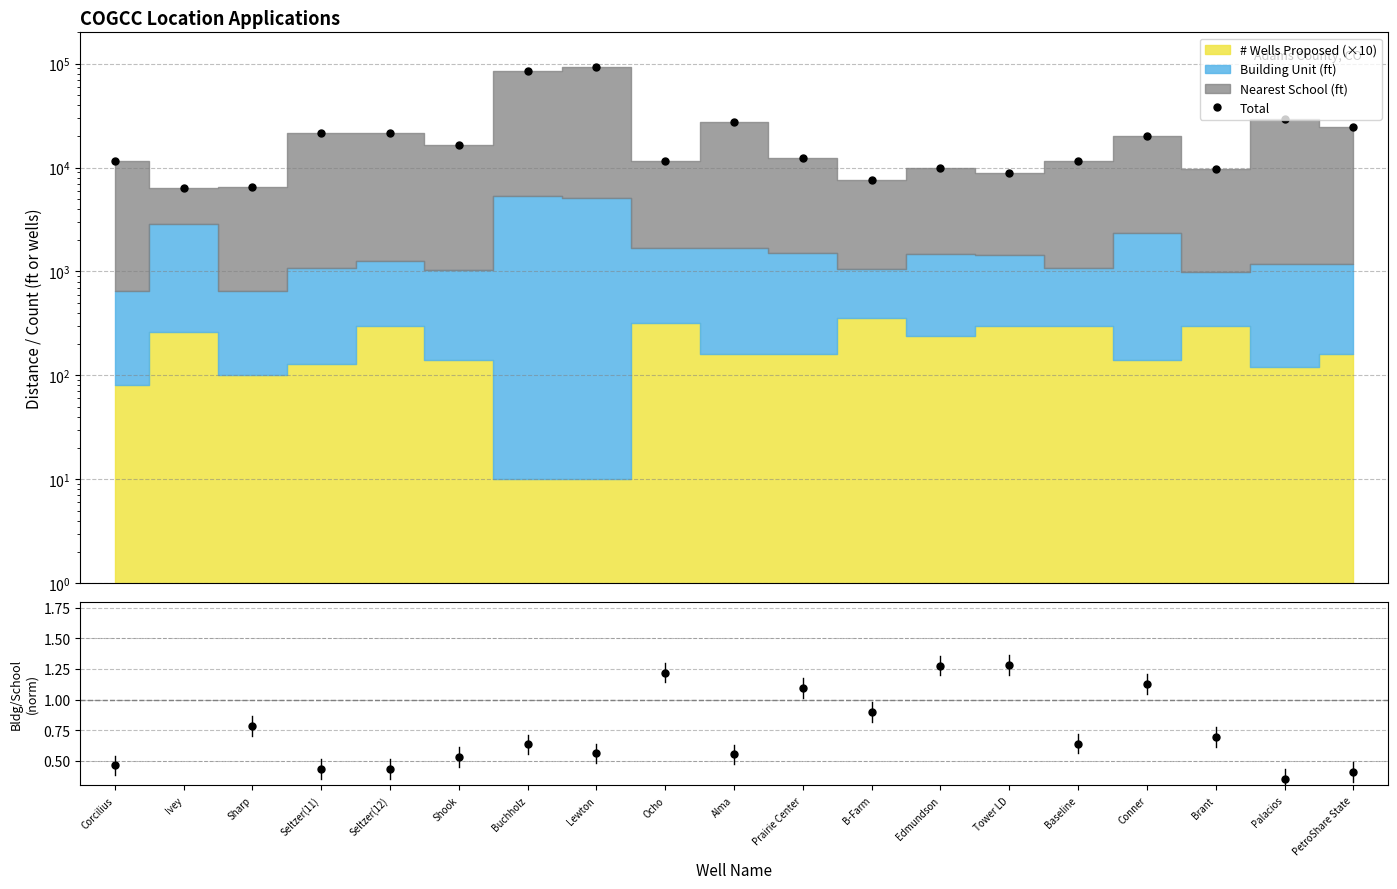

What is the value of the Bldg/School ratio (norm) point at the 2nd from the left?

5.6